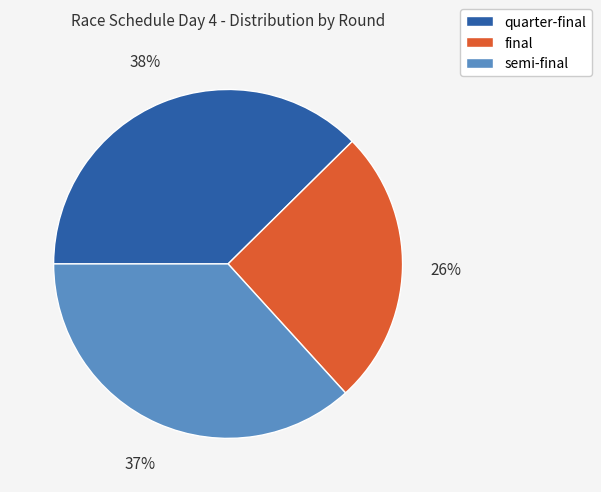

To the nearest percent, what is the difference between the final and semi-final slice percentages?

11%